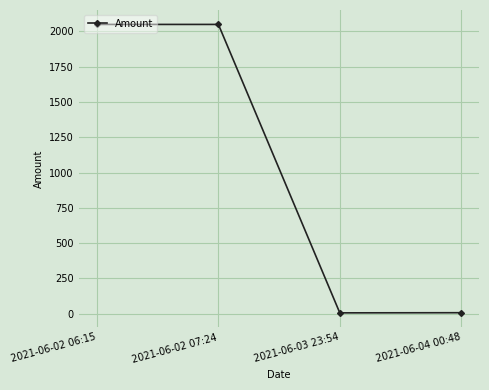

How many distinct data groups are displayed?

1